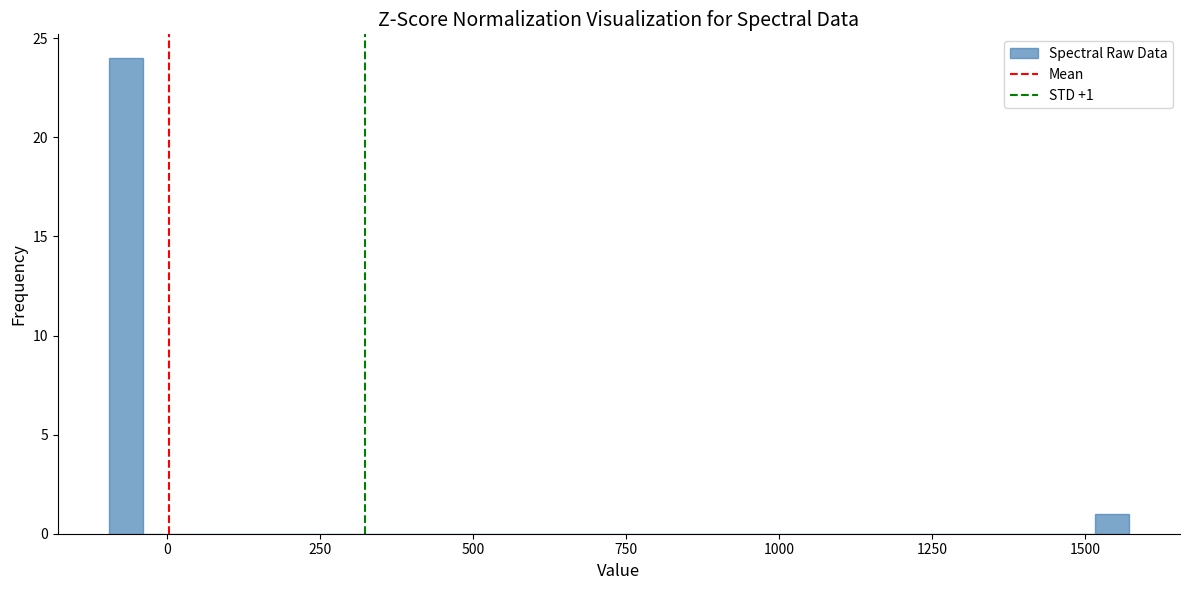

Read against the x-axis, roughly where is the centre of the tallest bar?

-50